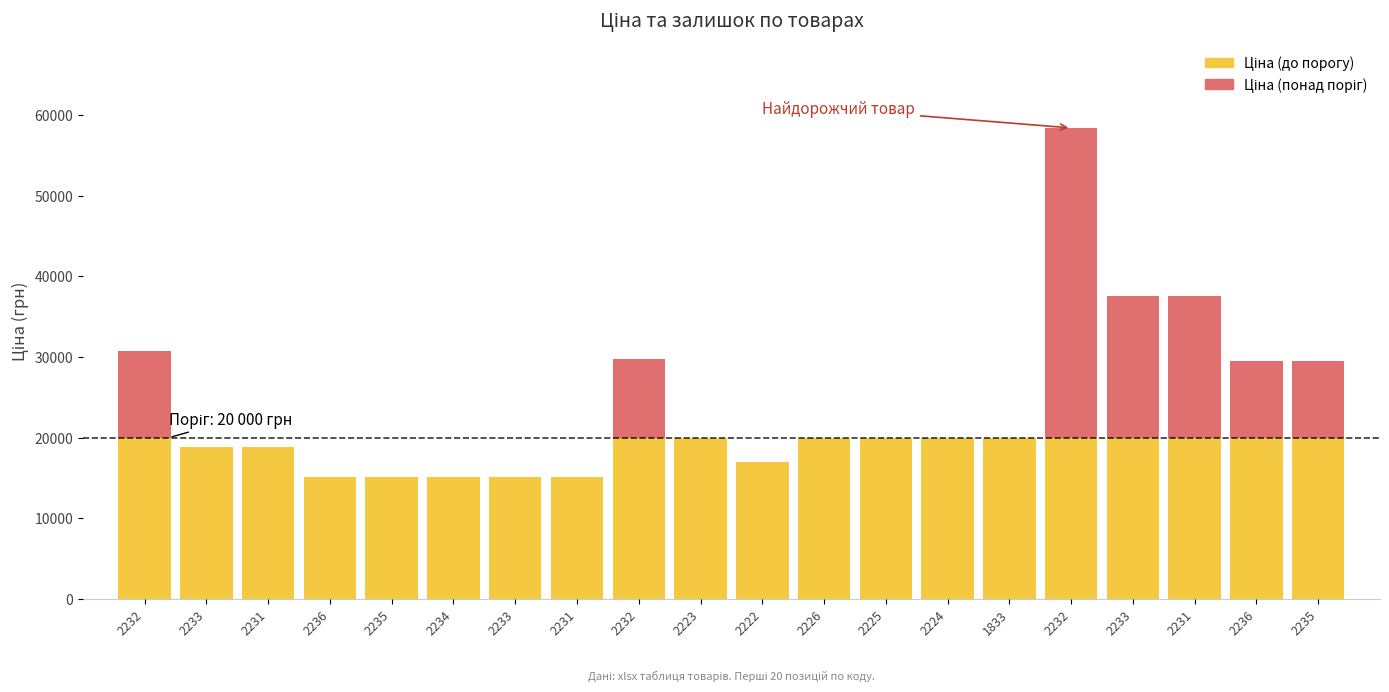

Are the bars horizontal?

No